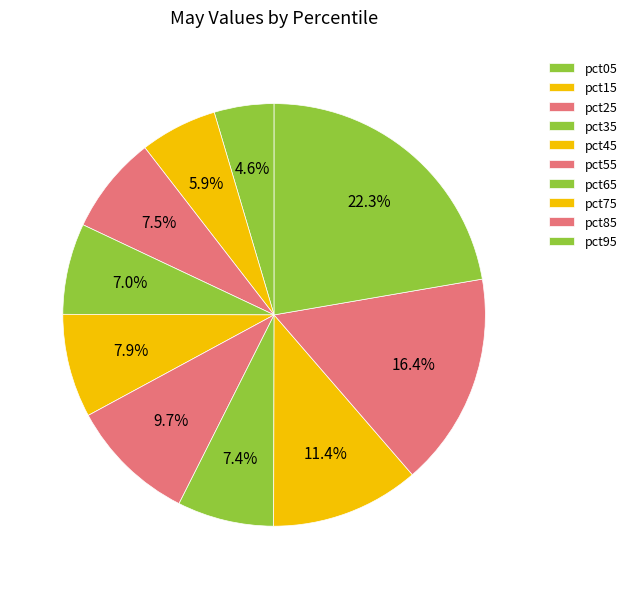

Which category has the biggest portion of the pie?

pct95